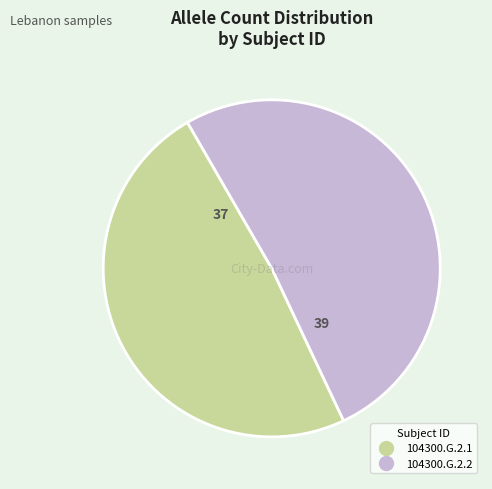

How many slices are in this pie chart?

2